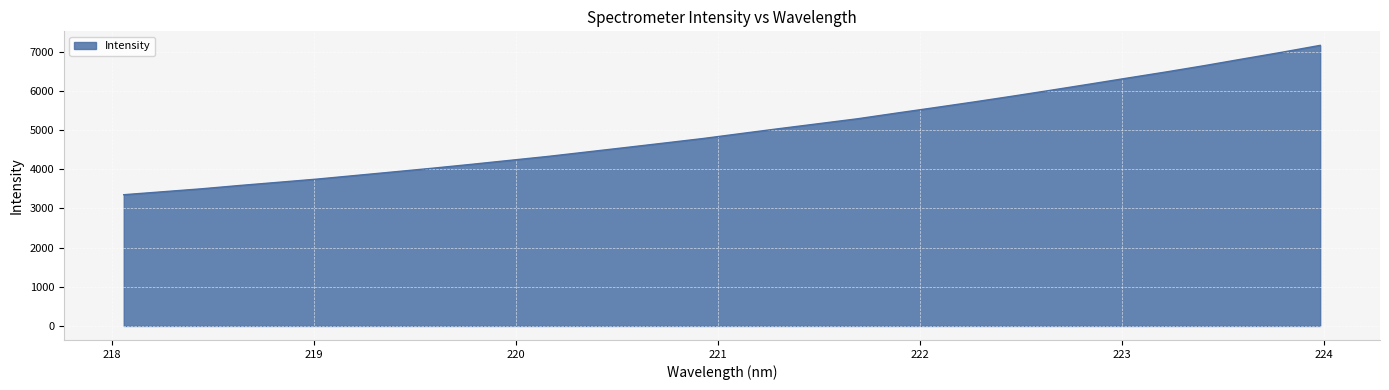

What is the difference between the maximum and minimum values?

3811.6